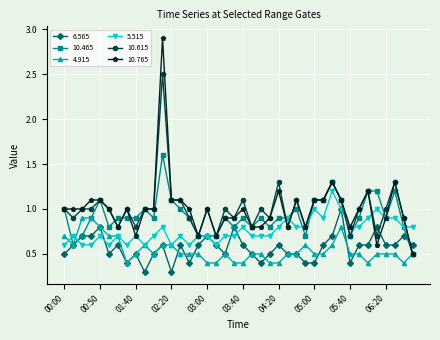

Which series has the widest spread of values?

10.765